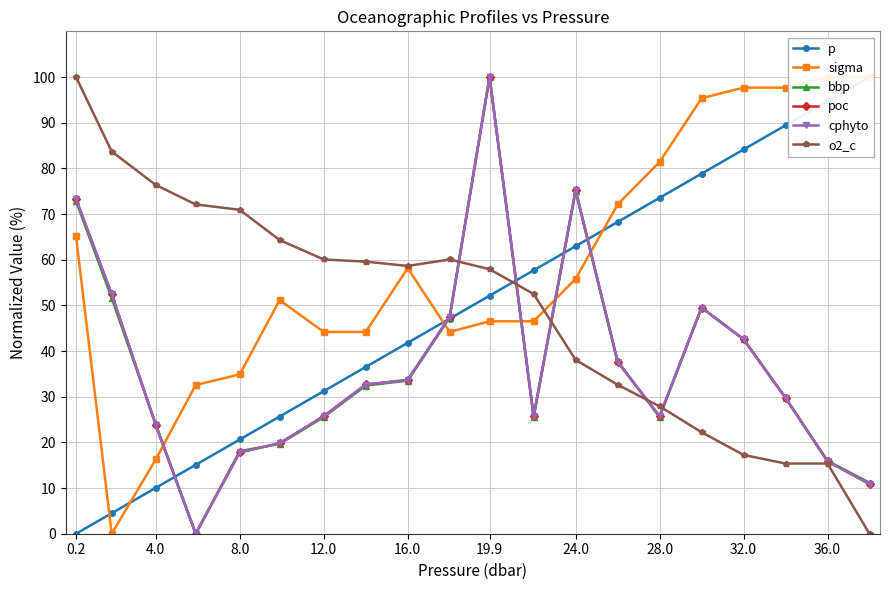

The o2_c series shows 20.0 at 19.9. True or false?

False